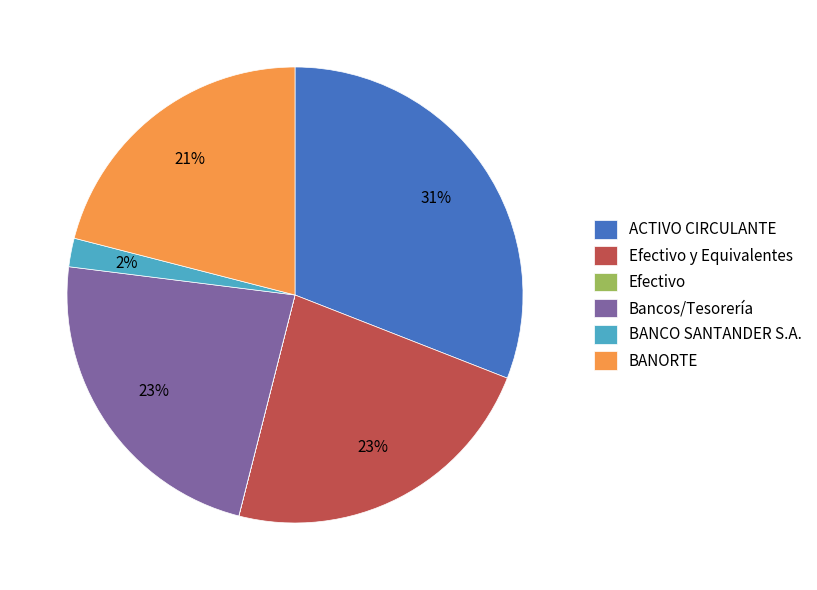

True or false: BANCO SANTANDER S.A. accounts for 2% of the total.

True